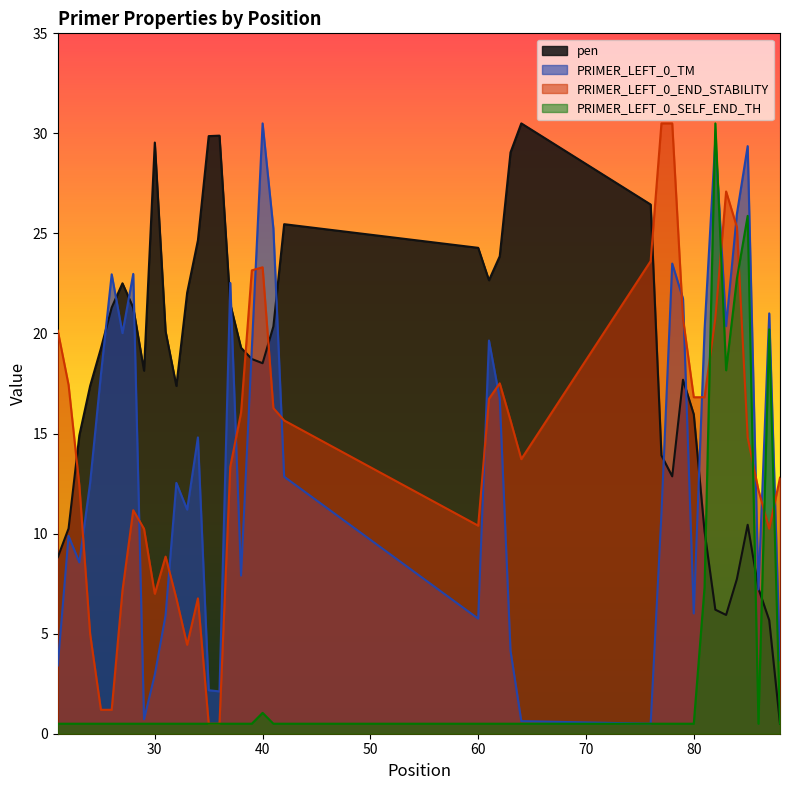

What is the difference between the maximum and minimum values in the PRIMER_LEFT_0_END_STABILITY series?

30.0